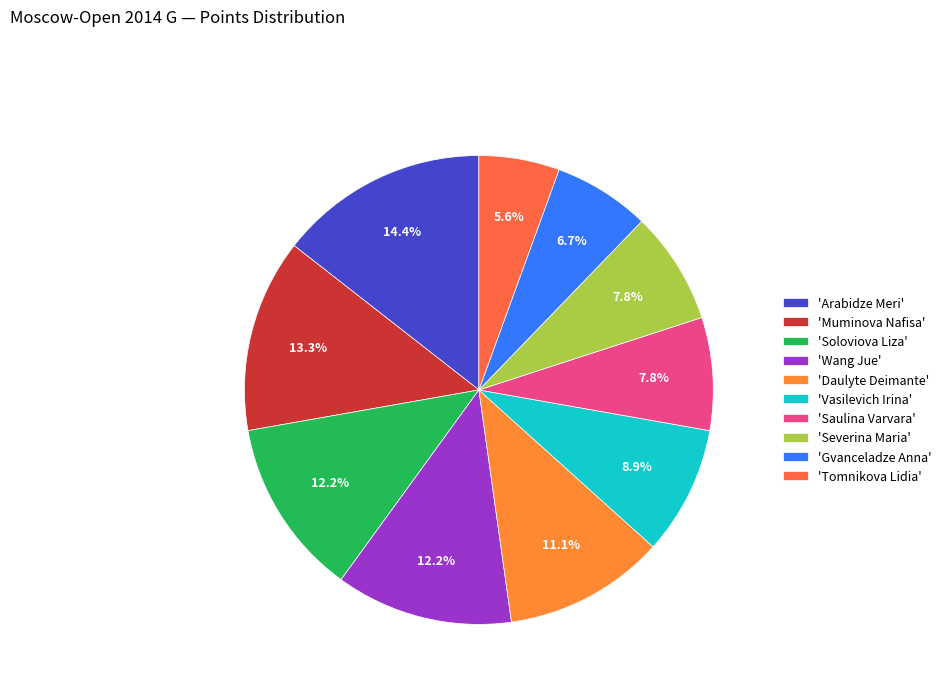

What is the smallest slice in the pie chart?

'Tomnikova Lidia'